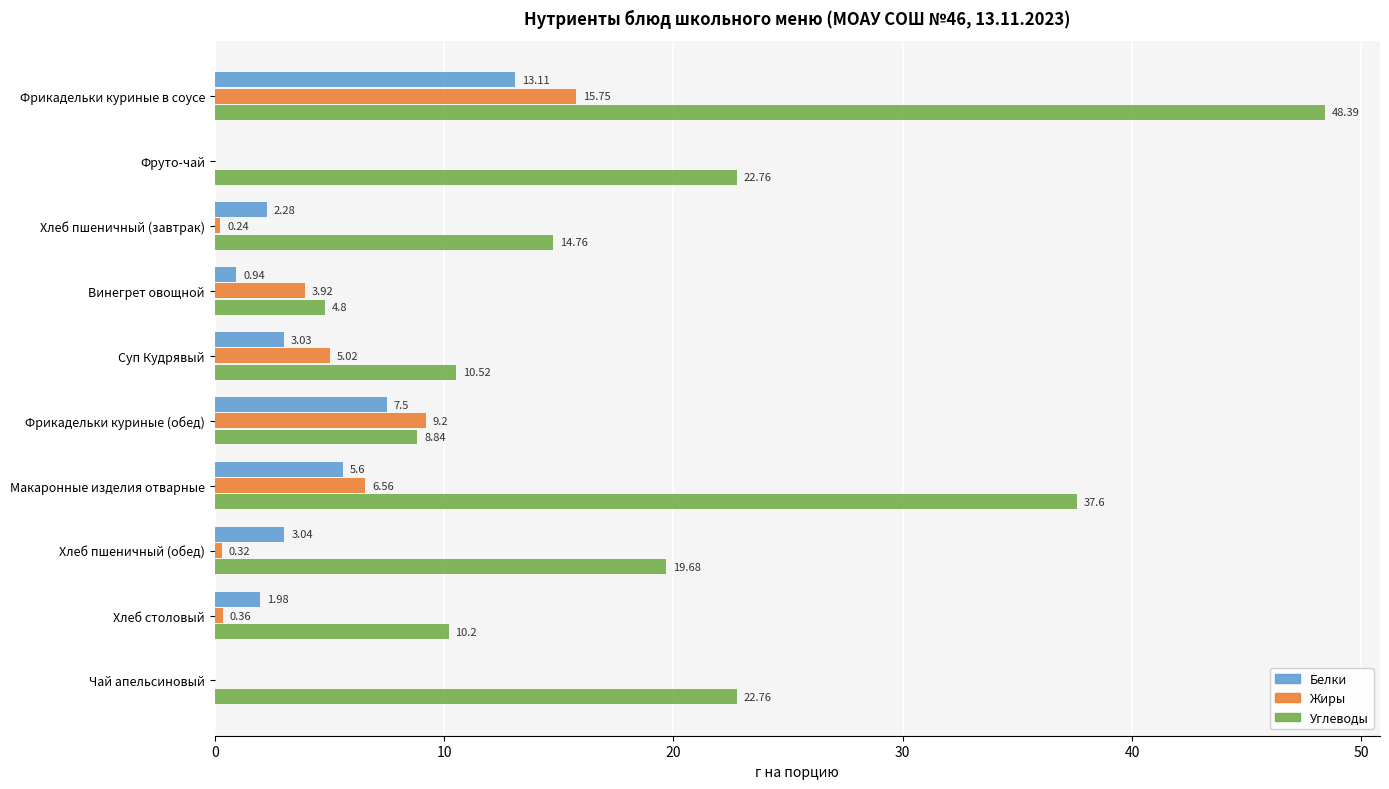

What is the sum of all Жиры values?

41.4